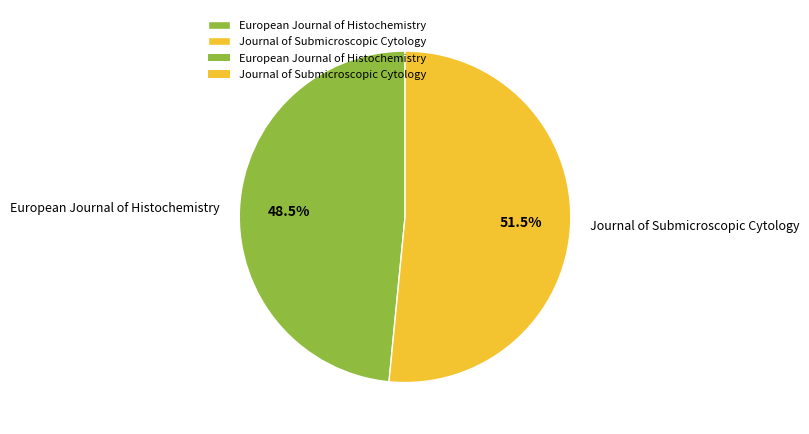

To the nearest percent, what is the difference between the European Journal of Histochemistry and Journal of Submicroscopic Cytology slice percentages?

3%